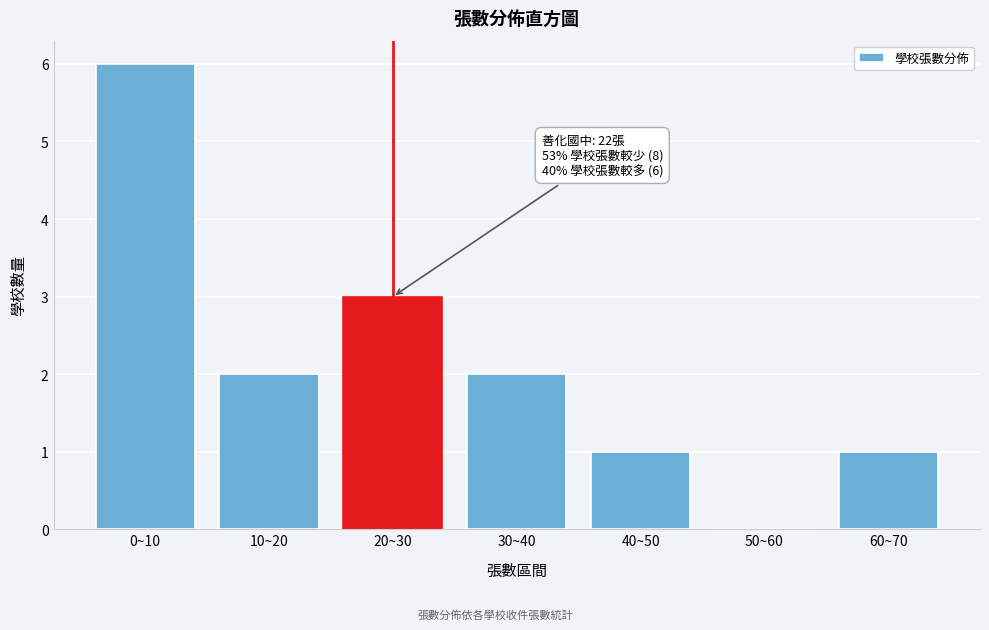

Reading right to left, what are all the values shown in this chart?

60~70=1	50~60=0	40~50=1	30~40=2	20~30=3	10~20=2	0~10=6